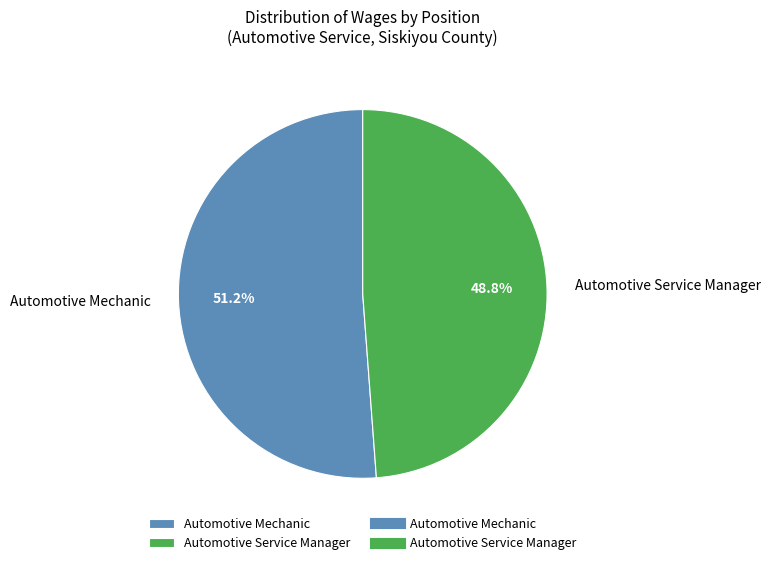

Is it true that Automotive Service Manager is 49% of the pie?

True